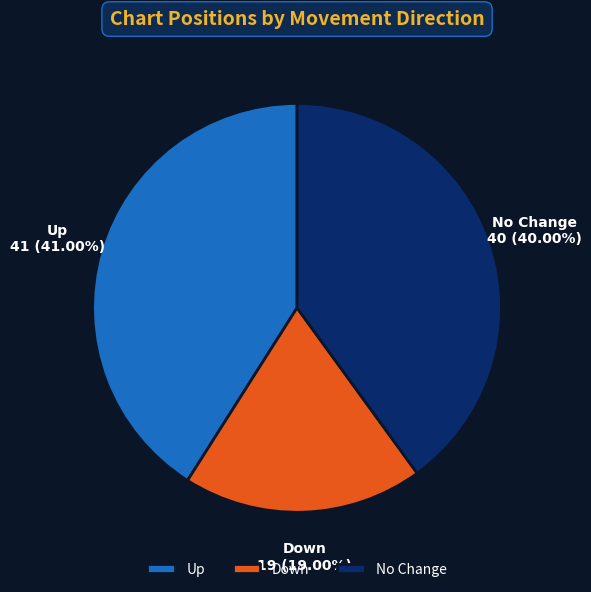

Which category has the biggest portion of the pie?

Up